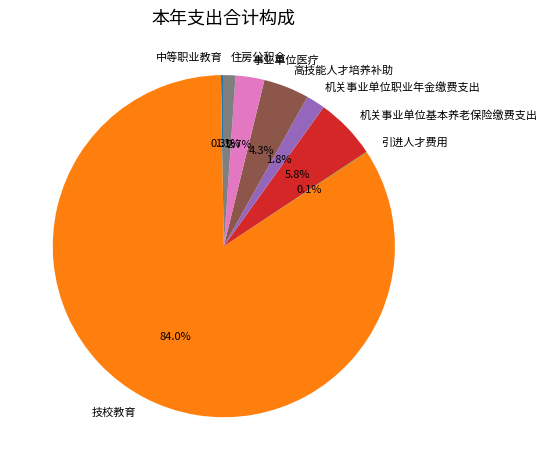

Is there any slice that represents more than half of the pie?

Yes